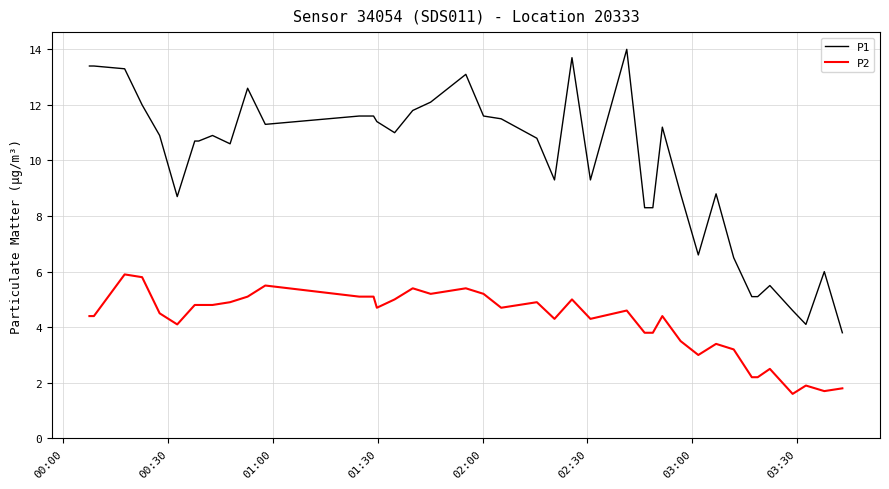

Reading right to left, list all the values displayed in this chart.

P1: 3.8	6.0	4.1	4.6	5.5	5.1	5.1	6.5	8.8	6.6	8.8	11.2	8.3	8.3	14.0	9.3	13.7	9.3	10.8	11.5	11.6	13.1	12.1	11.8	11.0	11.4	11.6	11.6	11.3	12.6	10.6	10.9	10.7	10.7	8.7	10.9	12.0	13.3	13.4	13.4
P2: 1.8	1.7	1.9	1.6	2.5	2.2	2.2	3.2	3.4	3.0	3.5	4.4	3.8	3.8	4.6	4.3	5.0	4.3	4.9	4.7	5.2	5.4	5.2	5.4	5.0	4.7	5.1	5.1	5.5	5.1	4.9	4.8	4.8	4.8	4.1	4.5	5.8	5.9	4.4	4.4